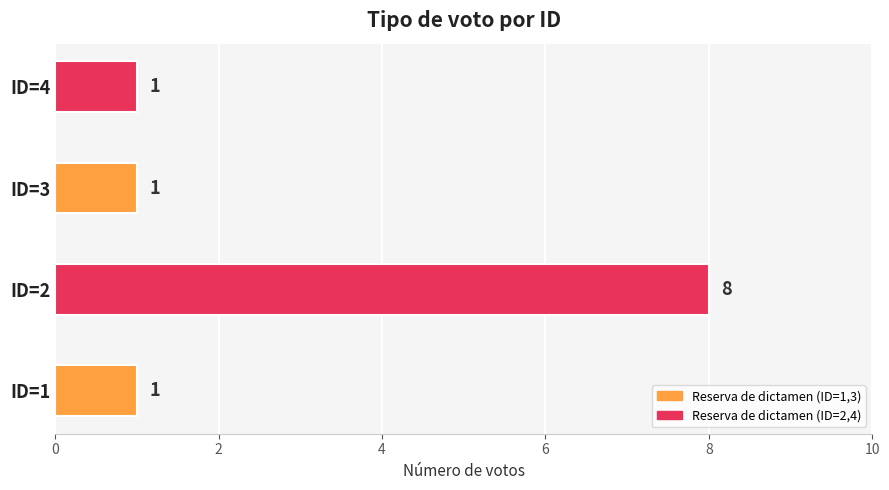

Is it true that the value at ID=3 is 1?

True